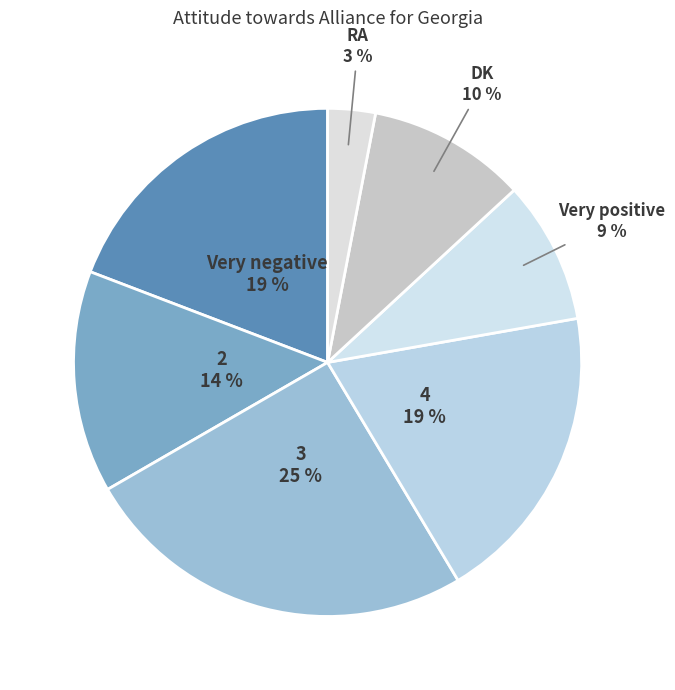

Between 3 and RA, which is larger?

3